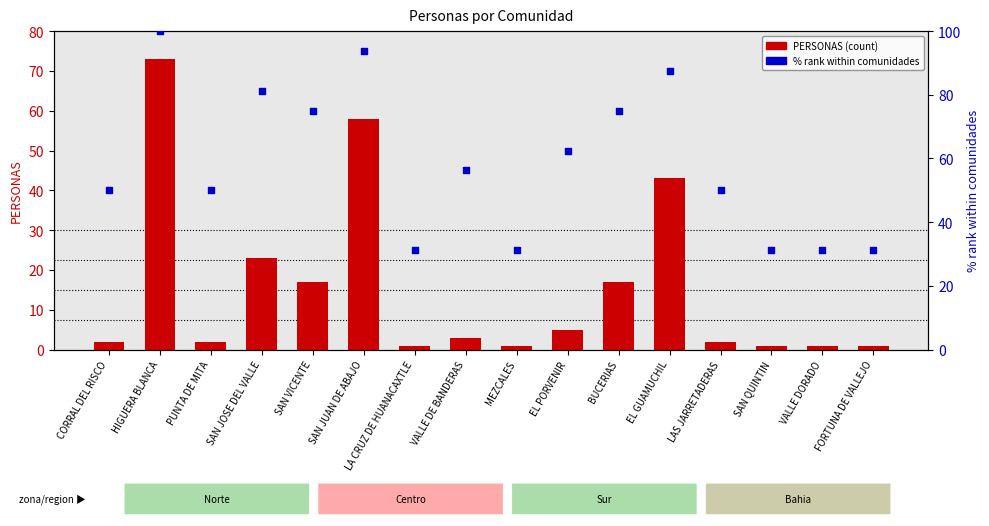

Which series has the largest Y range (max minus min)?

PERSONAS